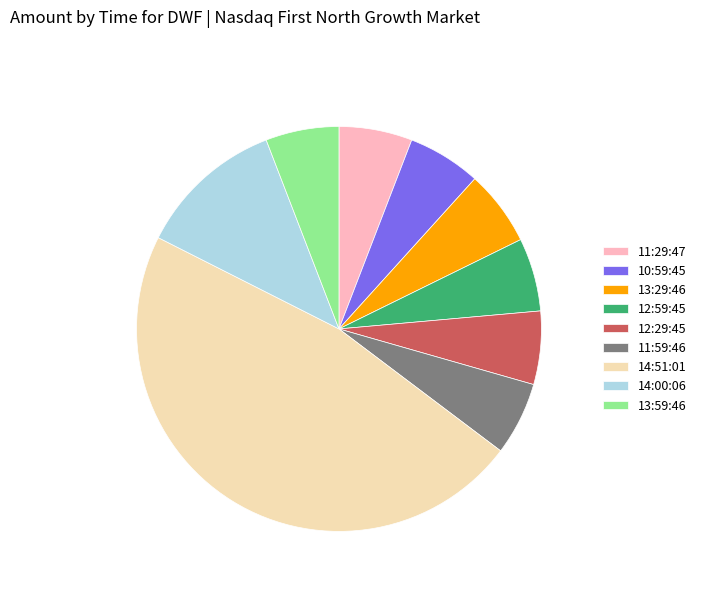

Approximately how many times larger is the value at 11:29:47 compared to 10:59:45?

1.0